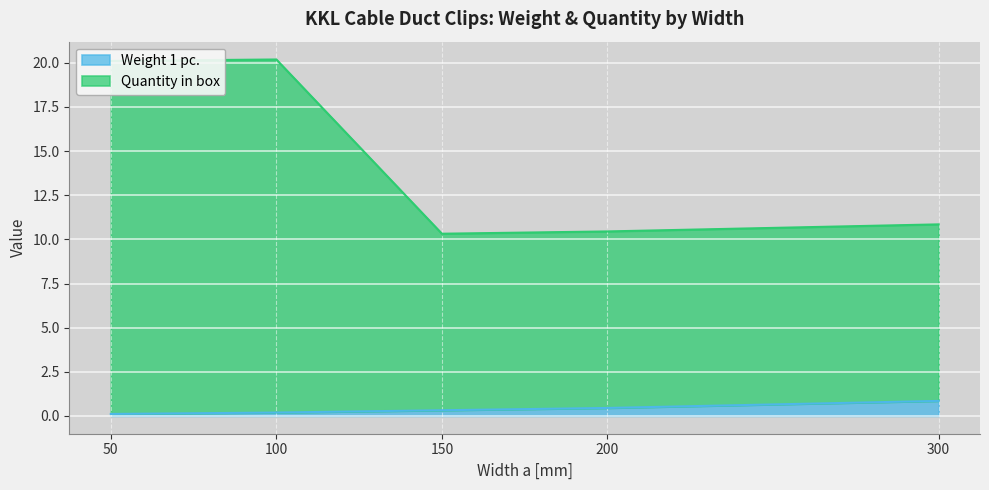

What is the difference between the maximum and minimum values in the Weight 1 pc. series?

0.7